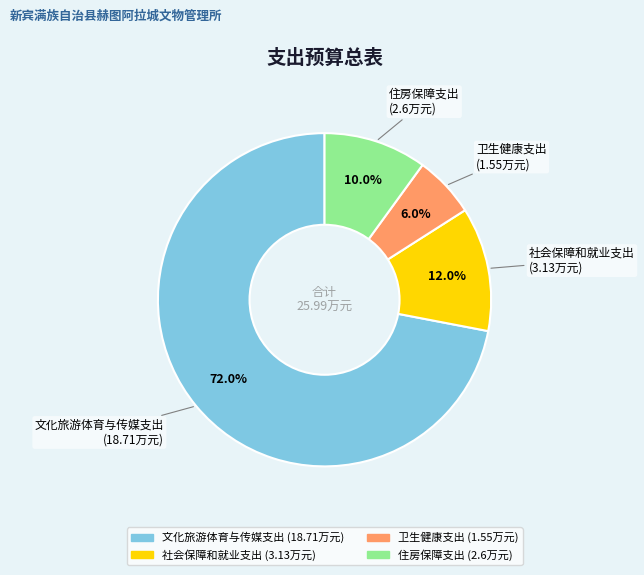

True or false: 卫生健康支出 accounts for 6% of the total.

True